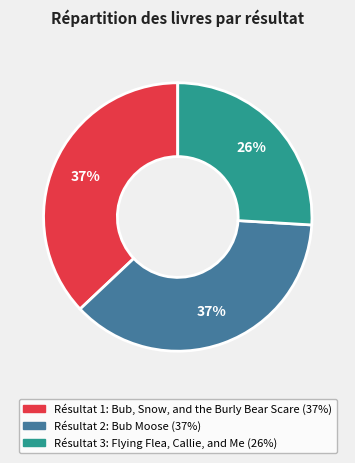

Count the number of slices in the pie.

3